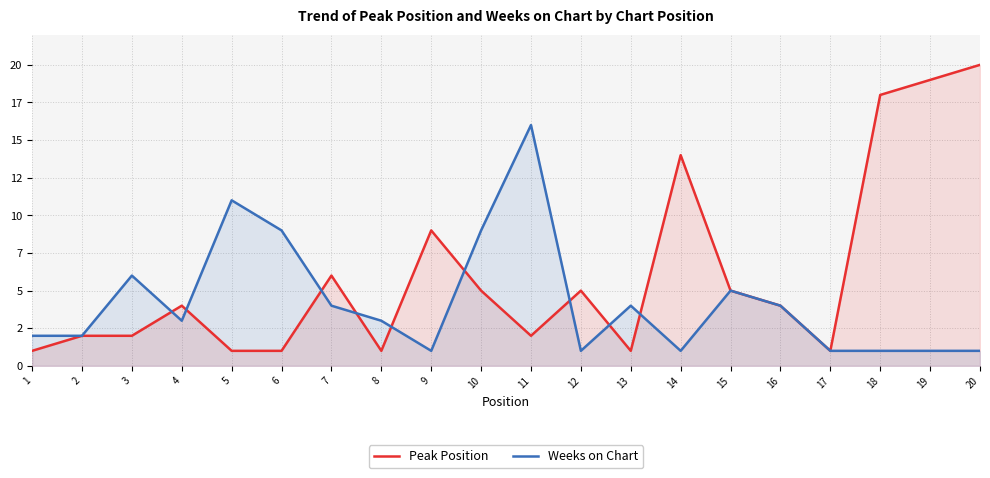

At which label does Peak Position first exceed 4?

7